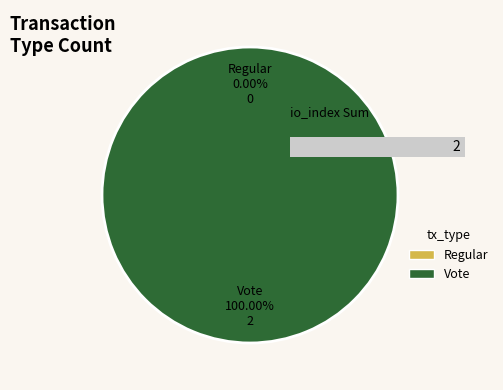

Rank the categories by value from lowest to highest.

Regular, Vote